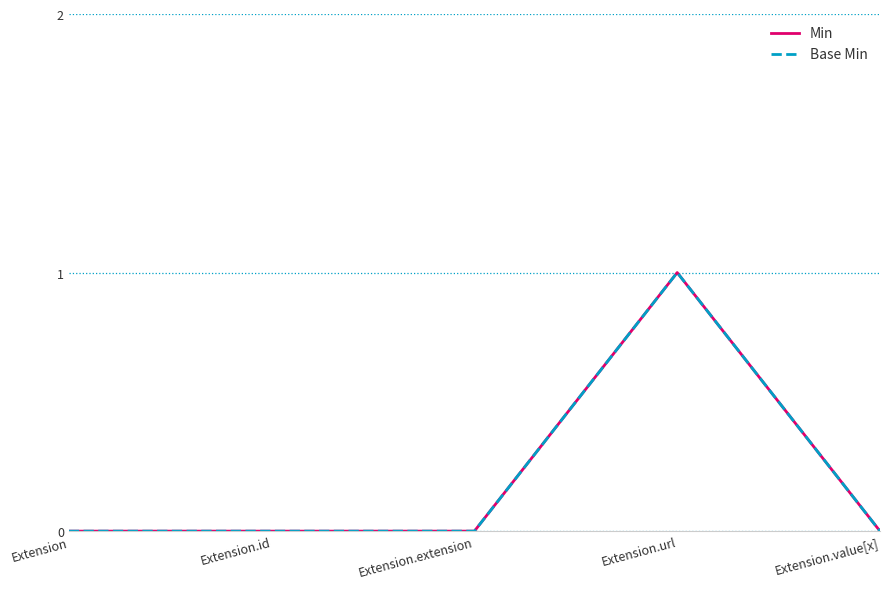

True or false: Min and Base Min cross at least once.

False